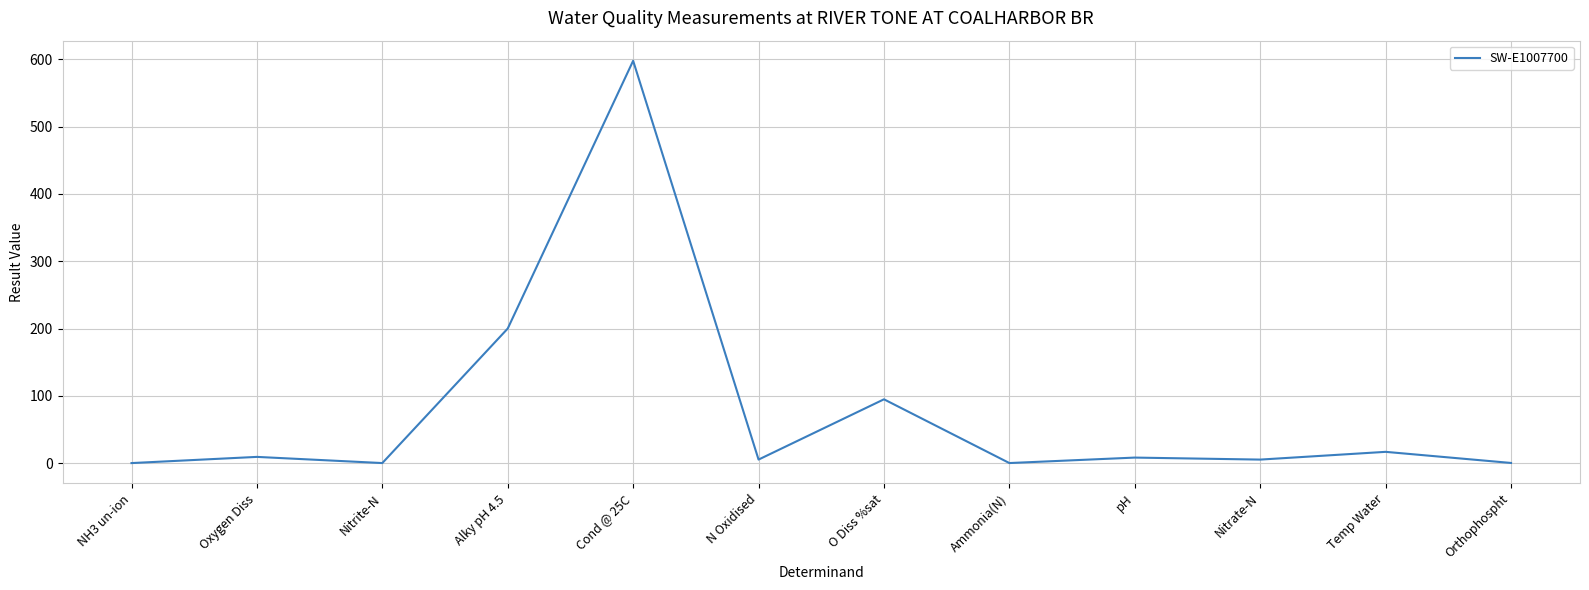

Does the chart display data point markers on the line(s)?

No